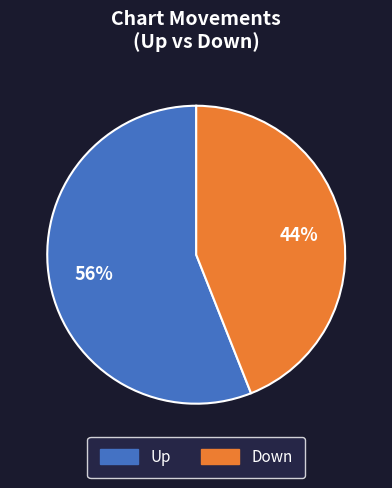

To the nearest percent, what is the average slice percentage?

50%